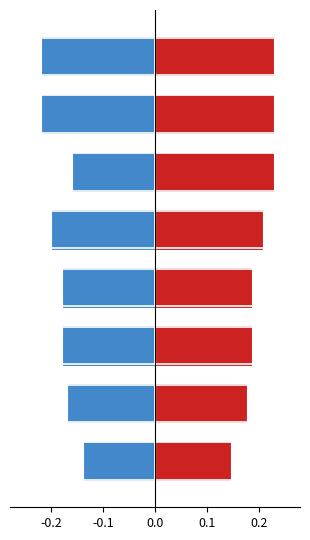

Rank the series by their average value, from highest to lowest.

在籍月数, 著作合計